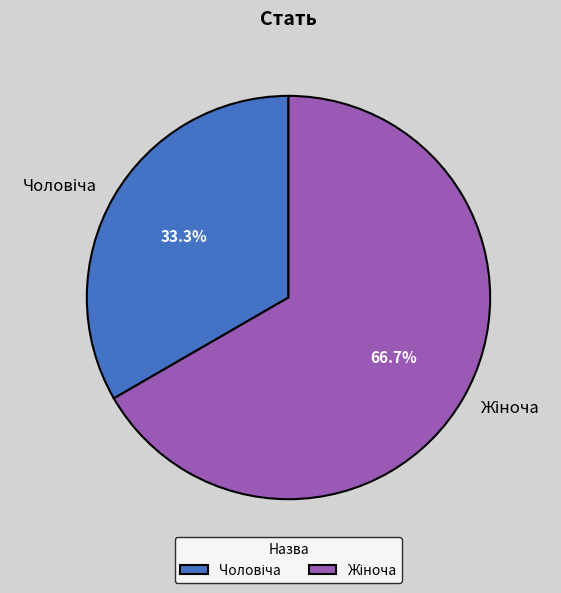

To the nearest percent, what is the difference between the largest and smallest slice percentages?

33%